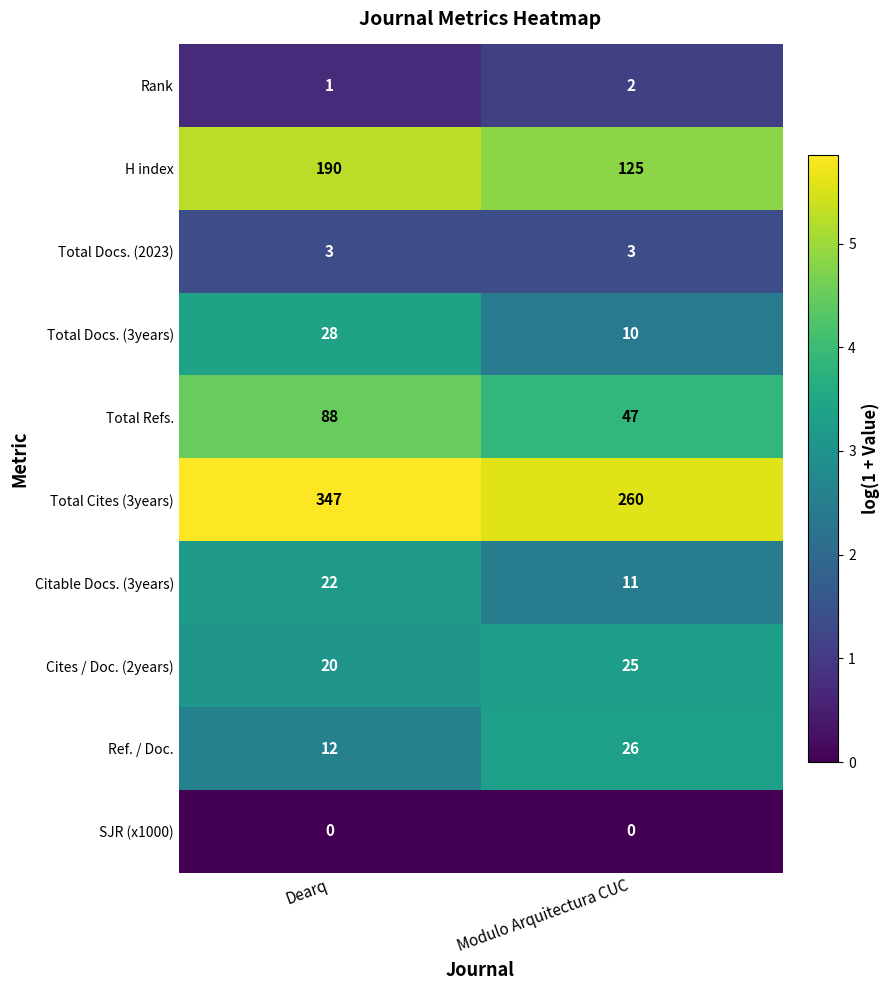

Reading left to right, what are all the values shown in this chart?

Rank: Dearq=1	Modulo Arquitectura CUC=2
H index: Dearq=190	Modulo Arquitectura CUC=125
Total Docs. (2023): Dearq=3	Modulo Arquitectura CUC=3
Total Docs. (3years): Dearq=28	Modulo Arquitectura CUC=10
Total Refs.: Dearq=88	Modulo Arquitectura CUC=47
Total Cites (3years): Dearq=347	Modulo Arquitectura CUC=260
Citable Docs. (3years): Dearq=22	Modulo Arquitectura CUC=11
Cites / Doc. (2years): Dearq=20	Modulo Arquitectura CUC=25
Ref. / Doc.: Dearq=12	Modulo Arquitectura CUC=26
SJR (x1000): Dearq=0	Modulo Arquitectura CUC=0